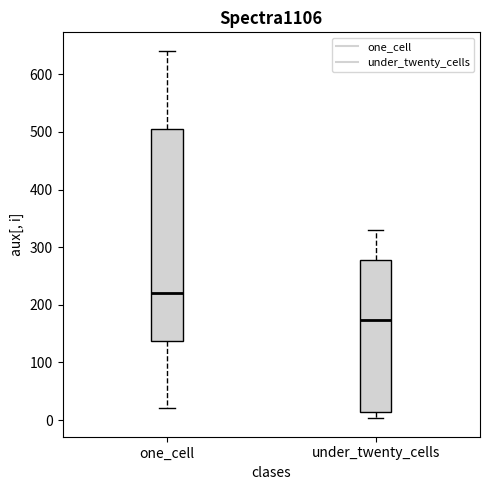

Where does the median line of the box for one_cell sit on the y-axis? The values are not printed on the chart, so give them approximately, as read against the axis.

220